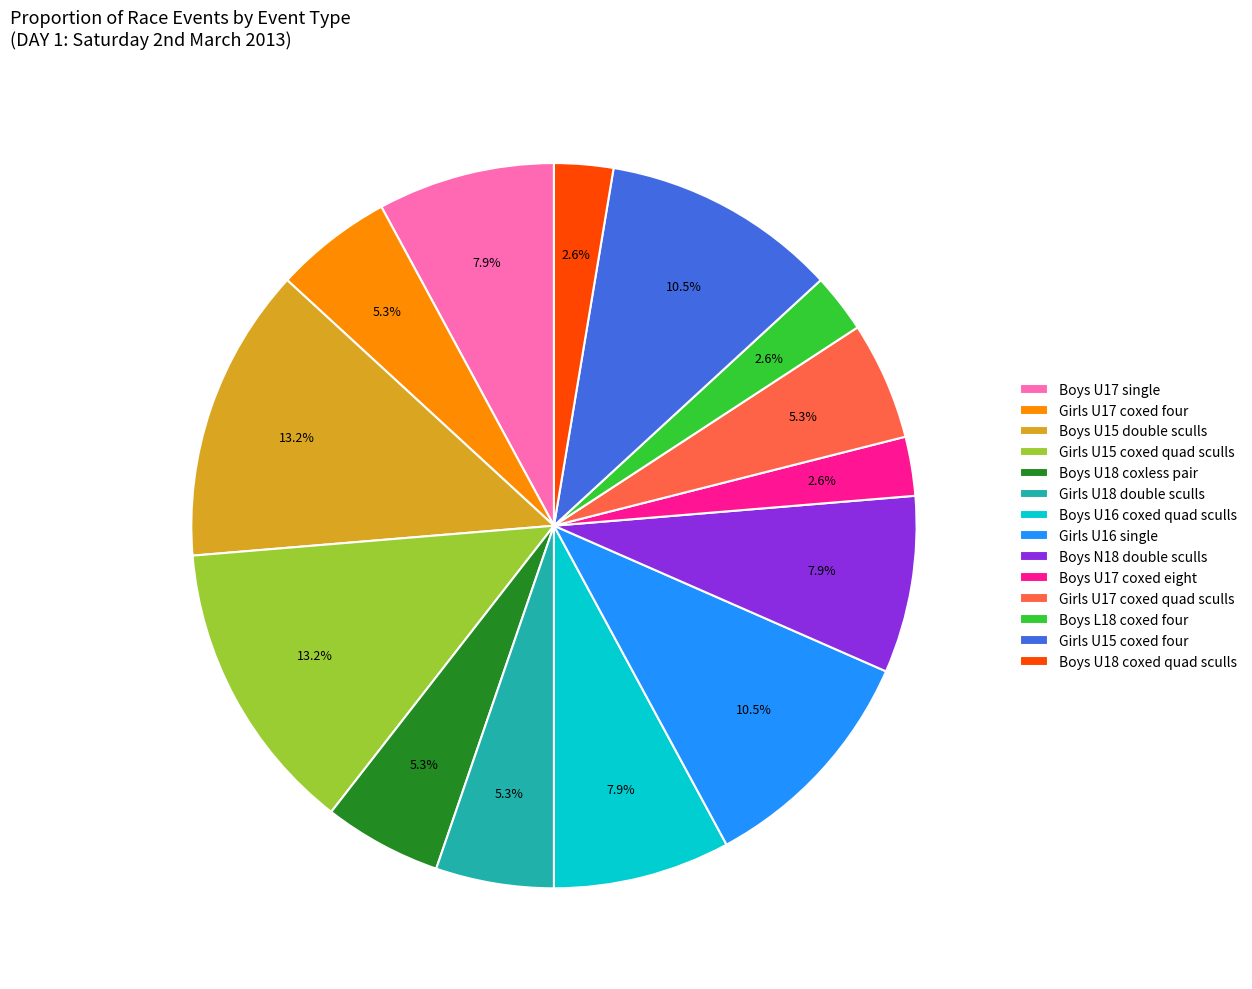

To the nearest percent, what is the combined percentage of Girls U16 single and Girls U18 double sculls?

16%